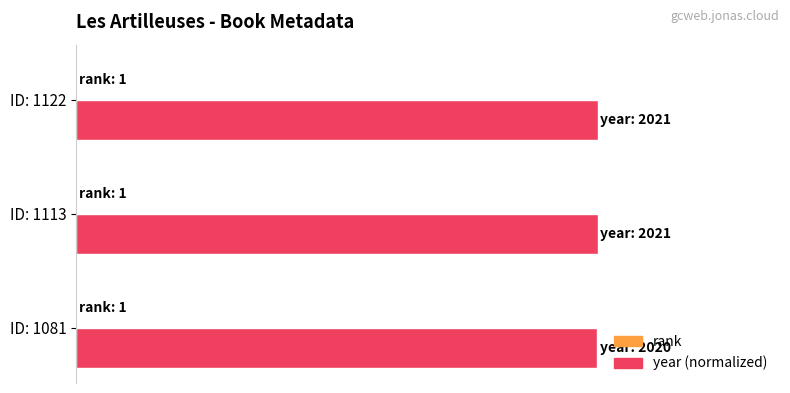

At how many categories does at least one series exceed 0?

3